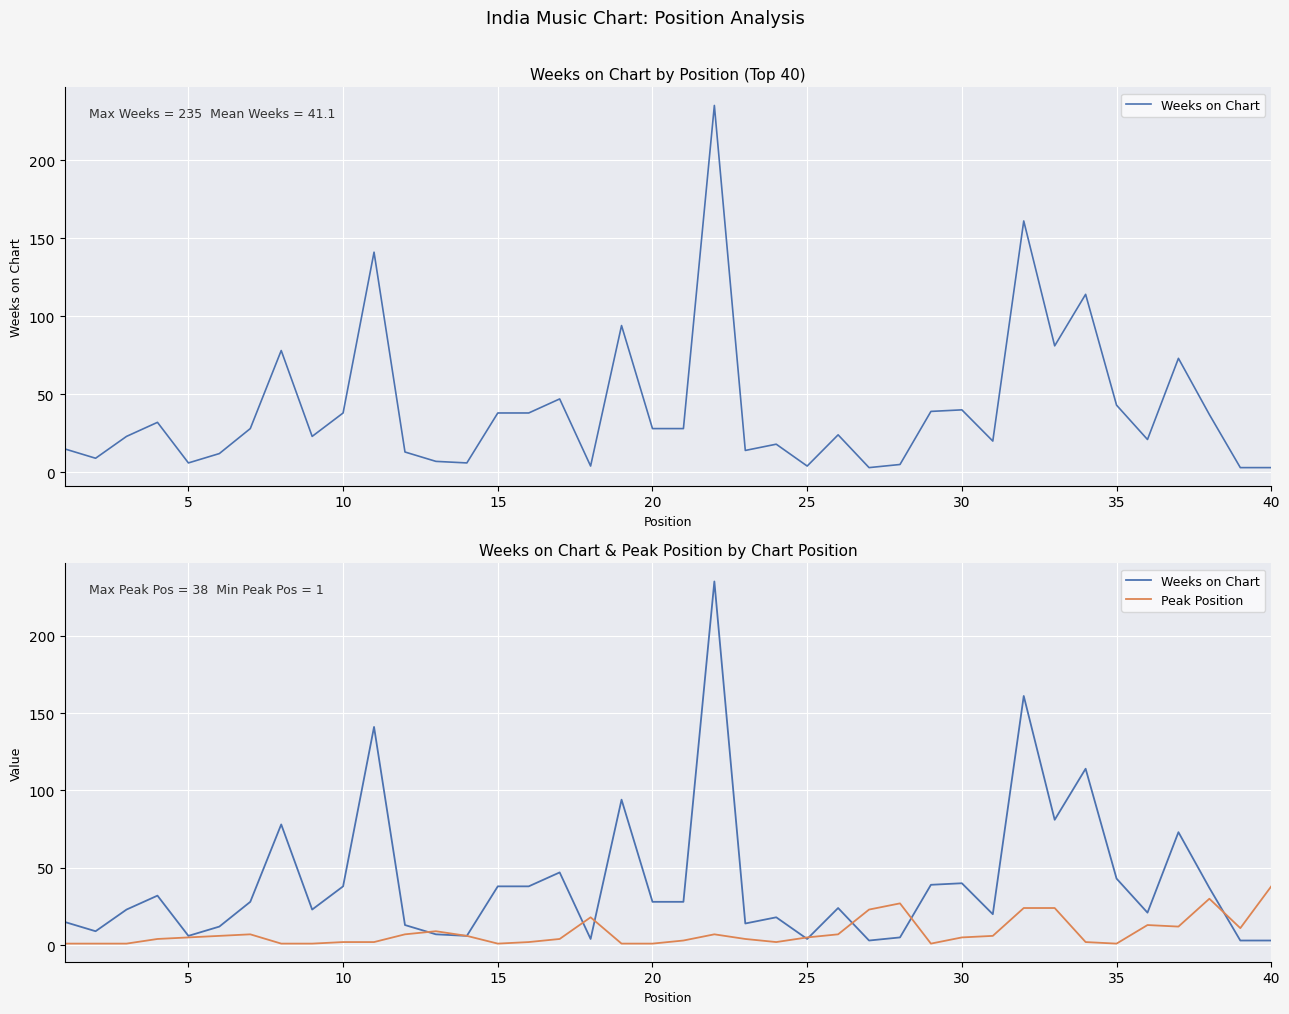

List the series in order of their overall mean, lowest first.

Peak Position, Weeks on Chart